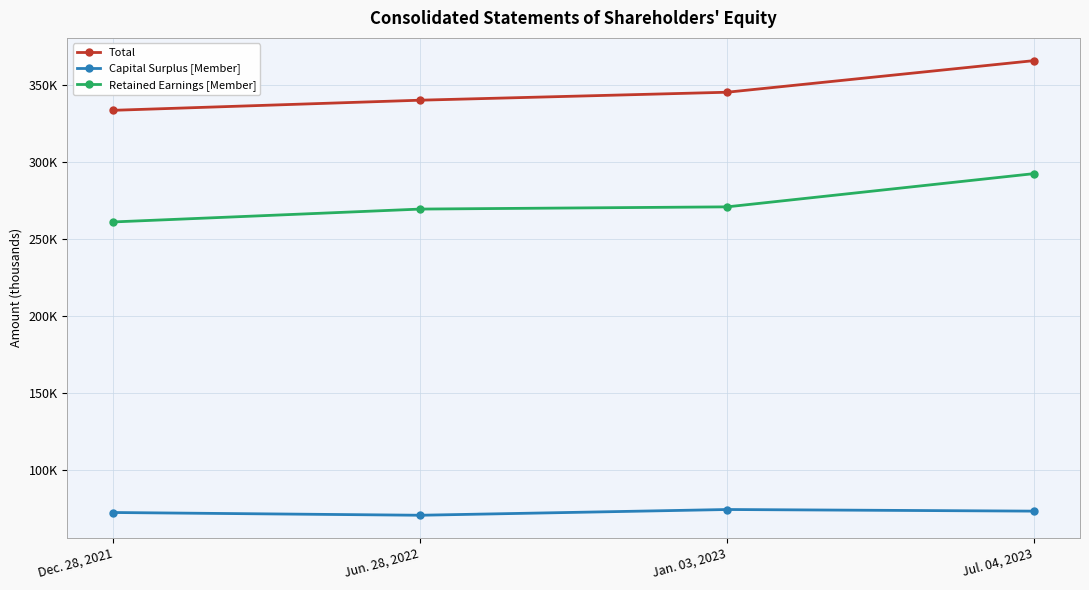

What is the approximate value of Capital Surplus [Member] at Jun. 28, 2022?

70728